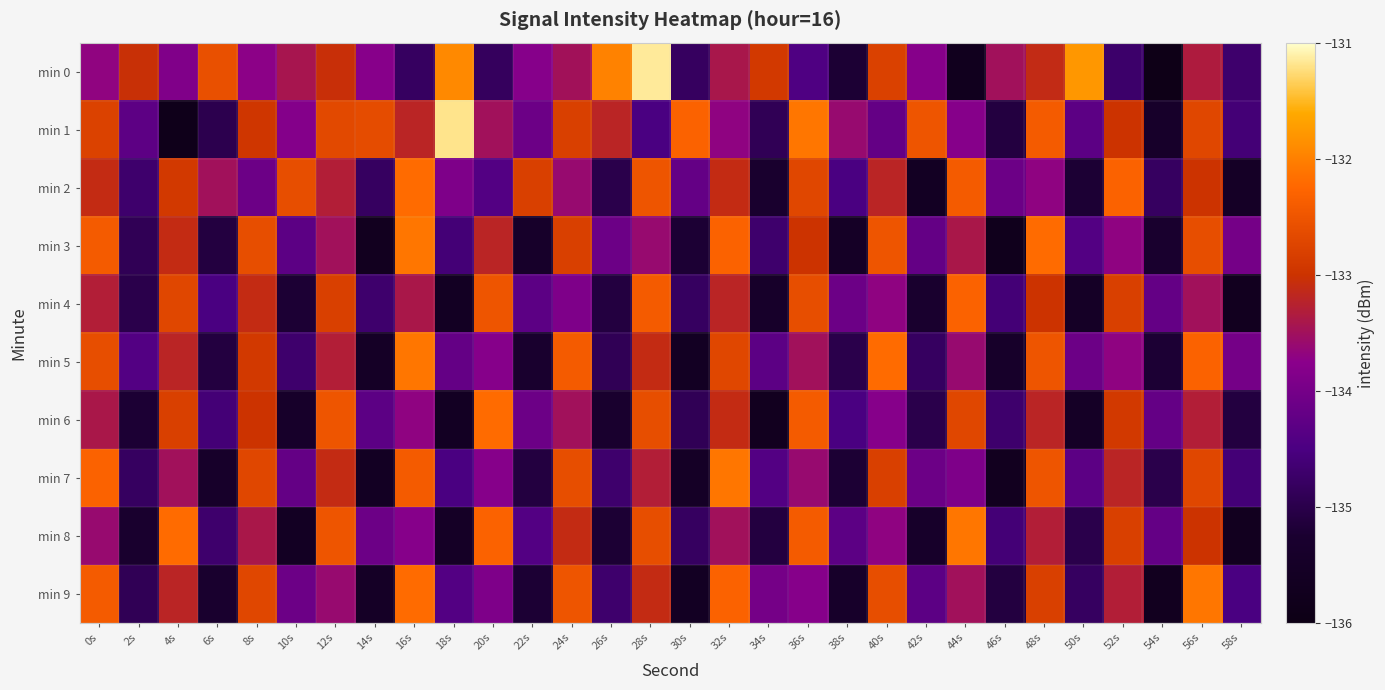

At which category is the sum across all series the highest?

56s